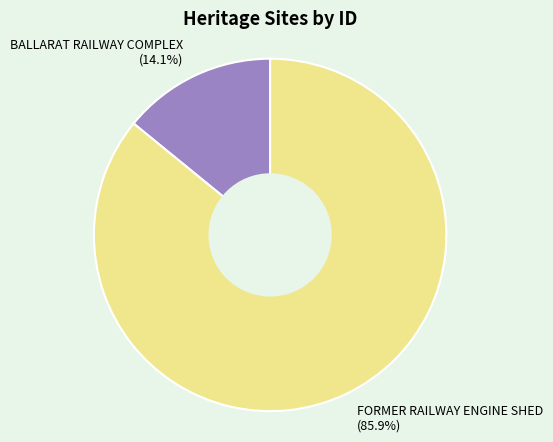

What portion of the pie excludes BALLARAT RAILWAY COMPLEX?

85.9%